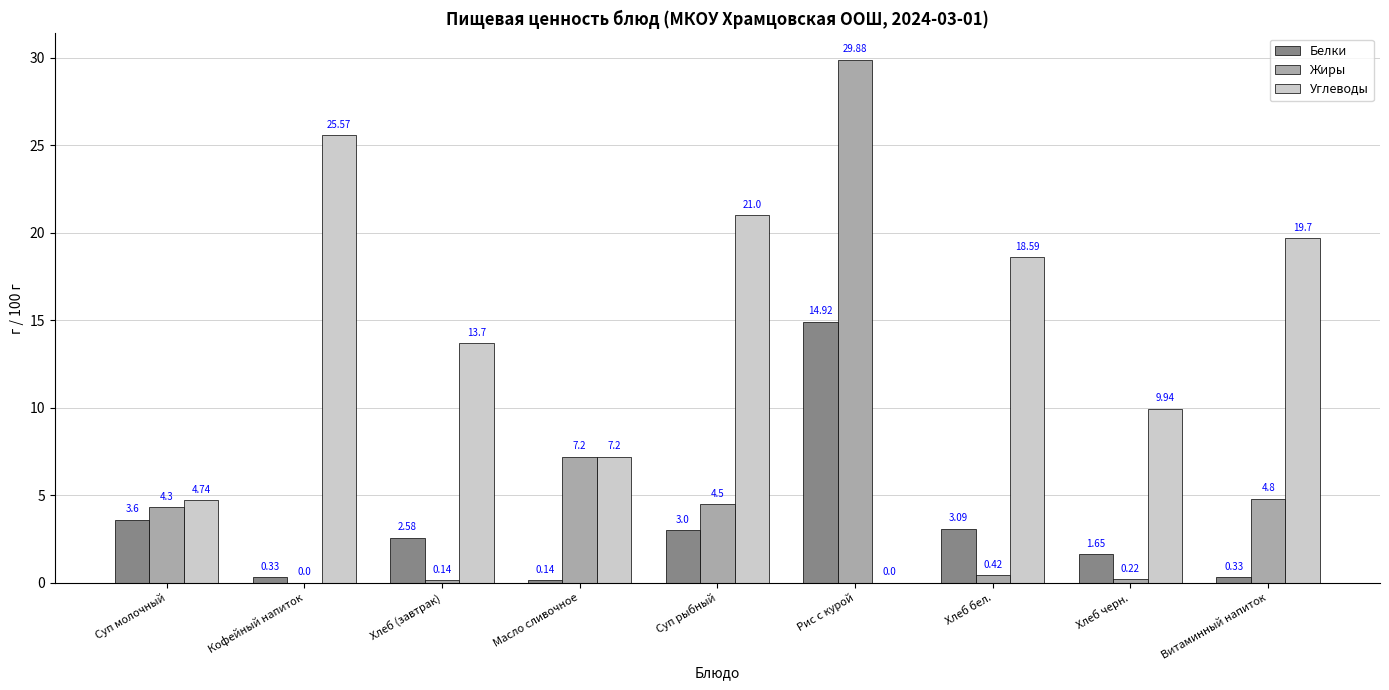

Are the bars horizontal?

No